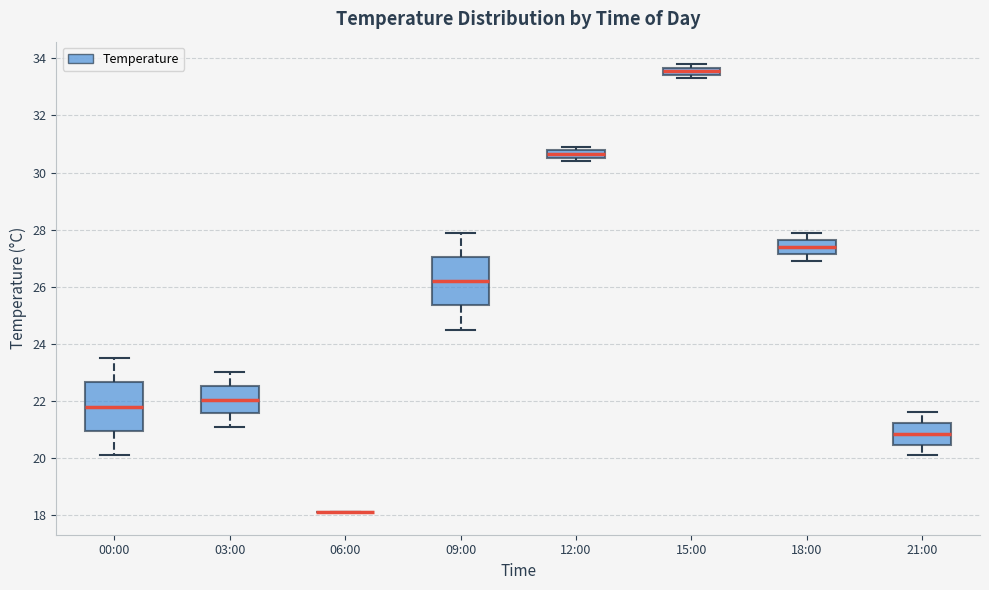

Where is the upper edge of the box for 15:00 on the y-axis? The values are not printed on the chart, so give them approximately, as read against the axis.

33.6